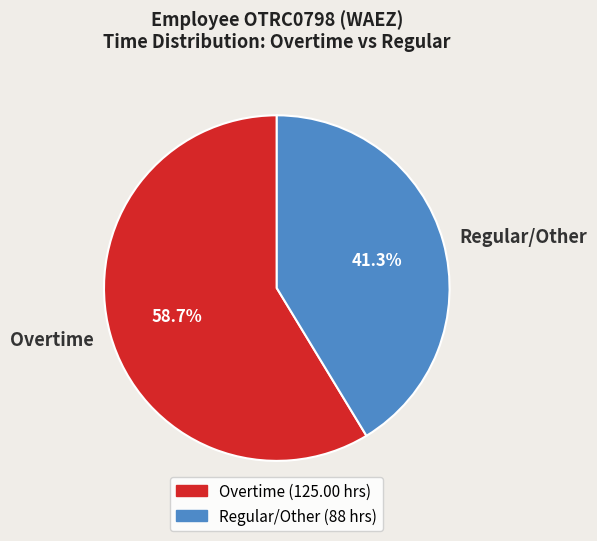

To the nearest percent, what is the average slice percentage?

50%